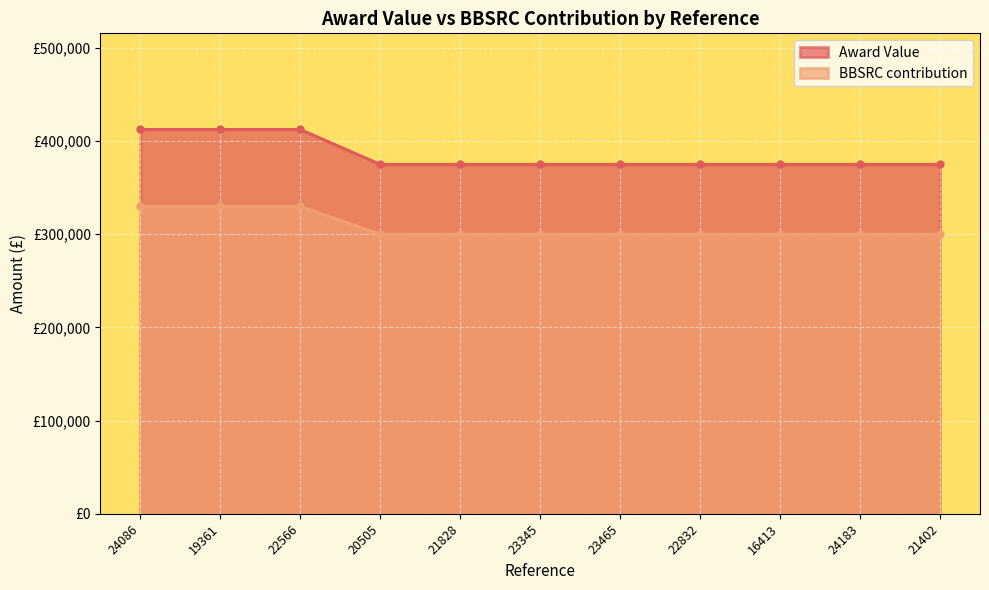

Which series has the widest spread of values?

Award Value